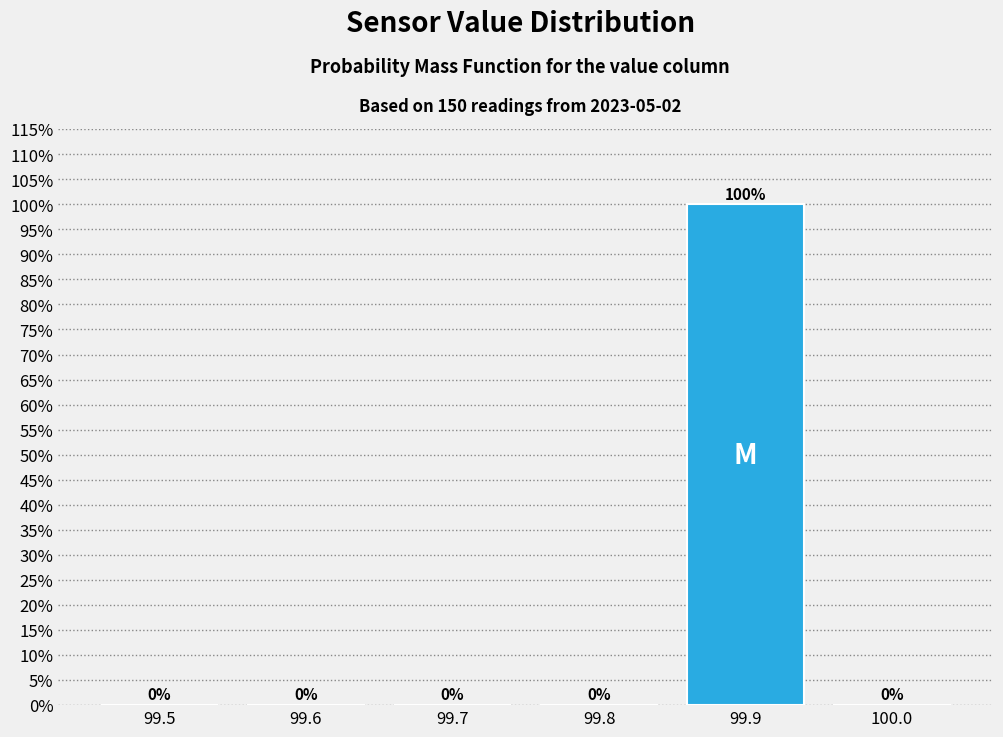

The value at 99.9 is 150. True or false?

False